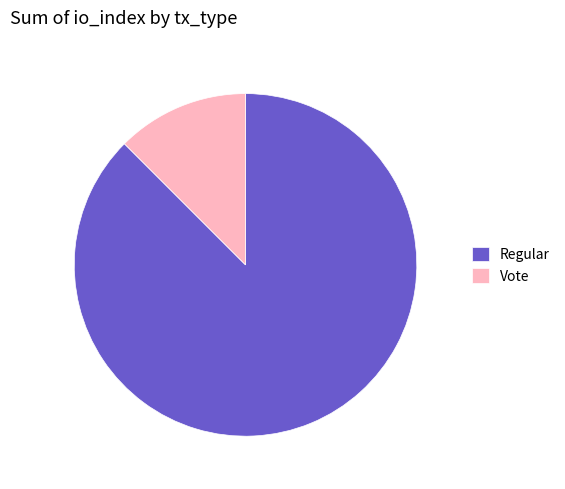

Which slice represents more than half of the pie?

Regular